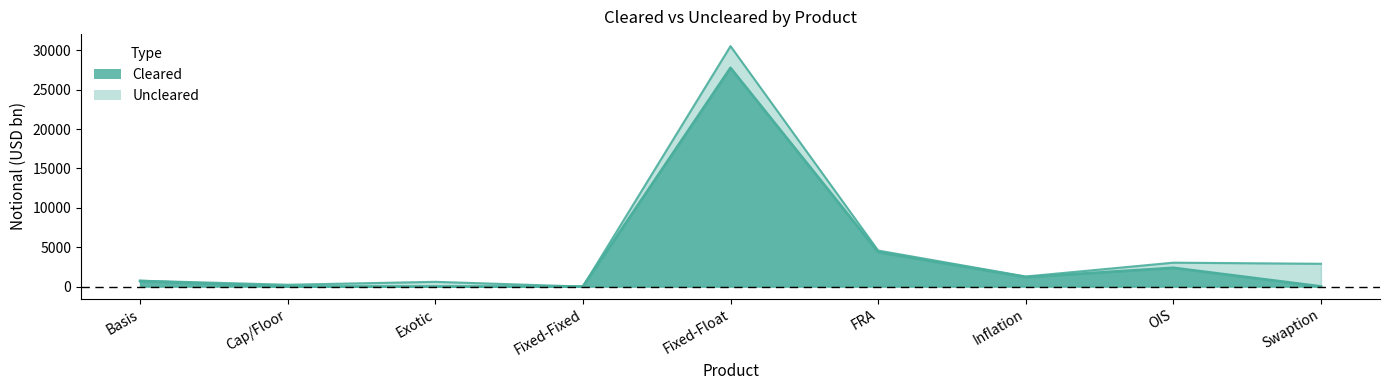

True or false: the data shows 4387 at FRA.

True